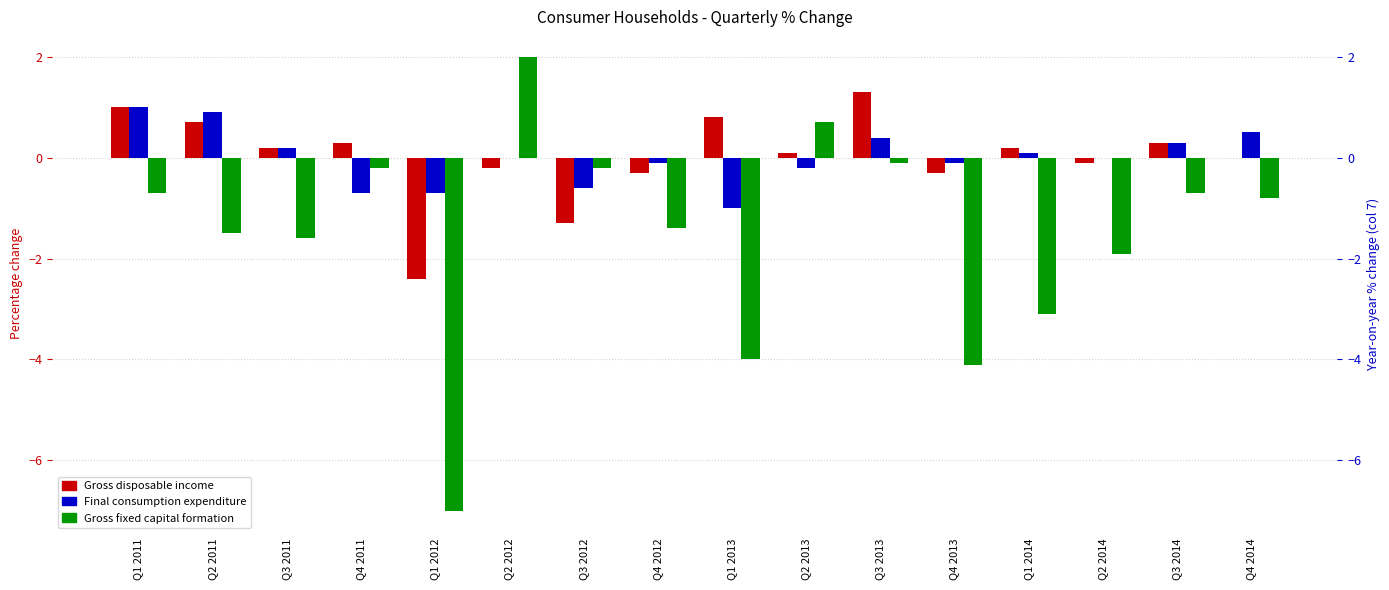

List the labels in order of Gross fixed capital formation value, largest first.

Q2 2012, Q2 2013, Q3 2013, Q4 2011, Q3 2012, Q1 2011, Q3 2014, Q4 2014, Q4 2012, Q2 2011, Q3 2011, Q2 2014, Q1 2014, Q1 2013, Q4 2013, Q1 2012